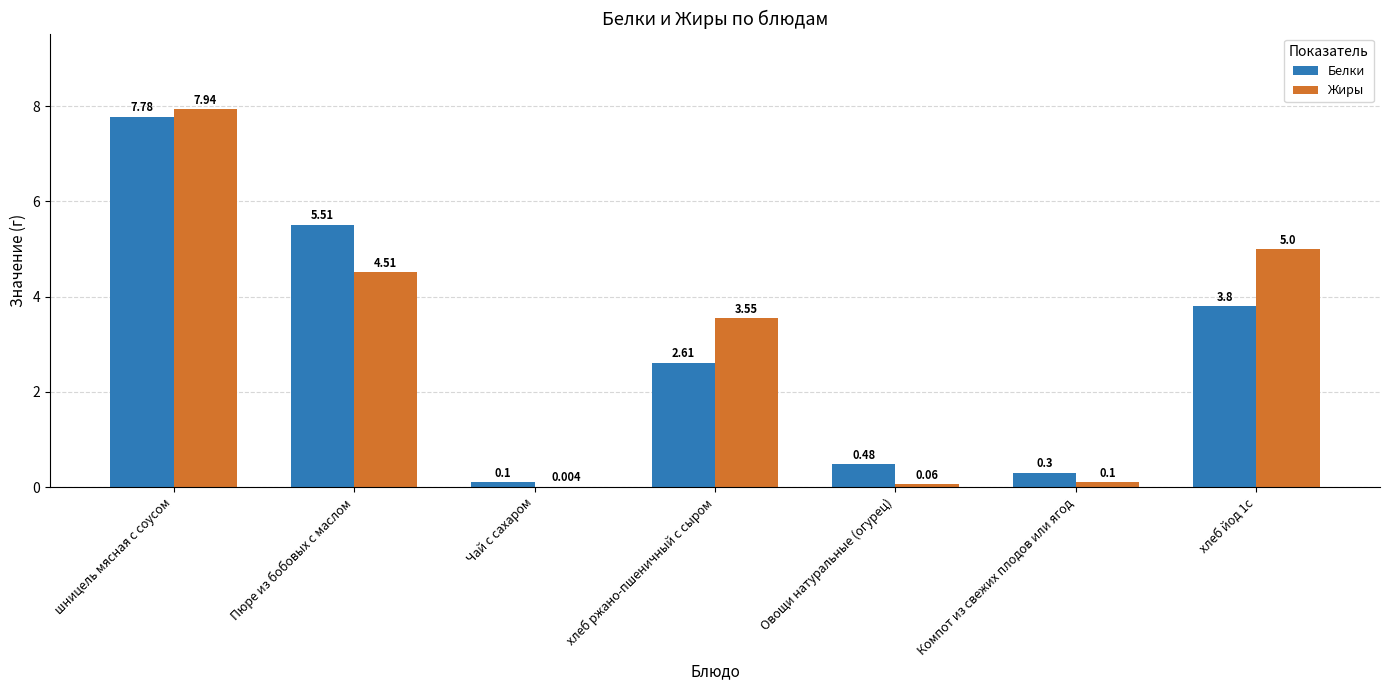

At which category is the sum across all series the highest?

шницель мясная с соусом